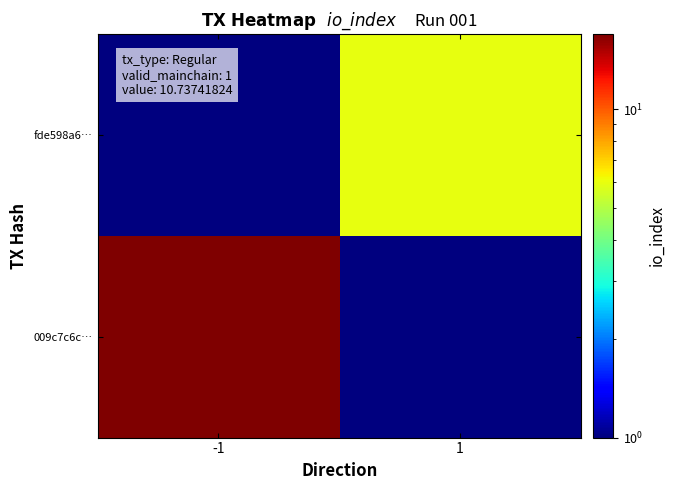

At which category is the sum across all series the highest?

-1